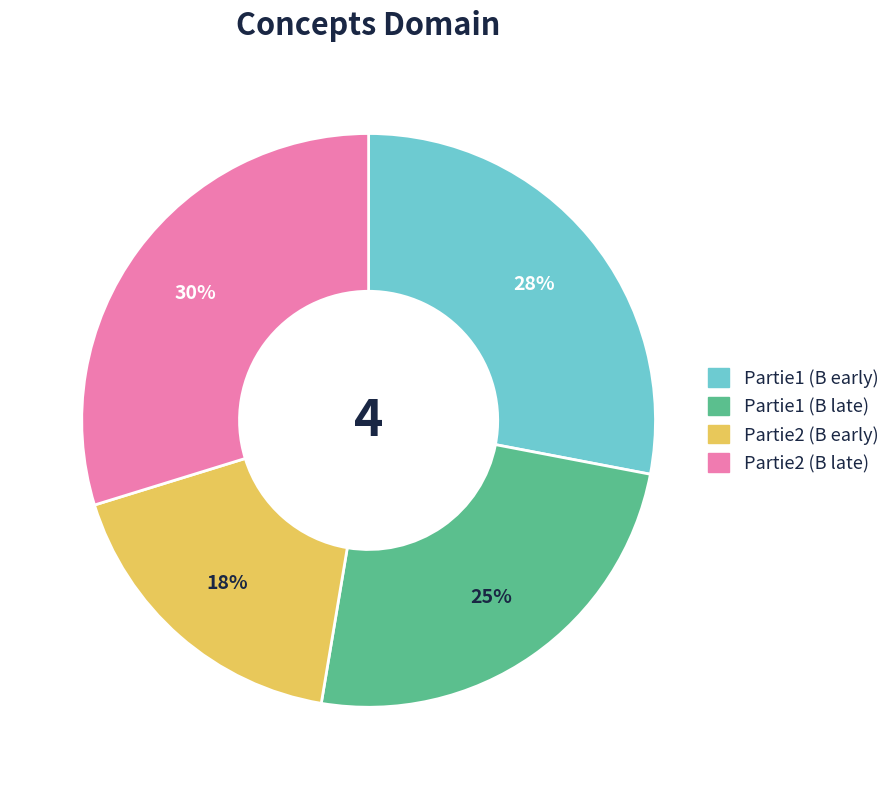

Is there a majority slice in this chart?

No